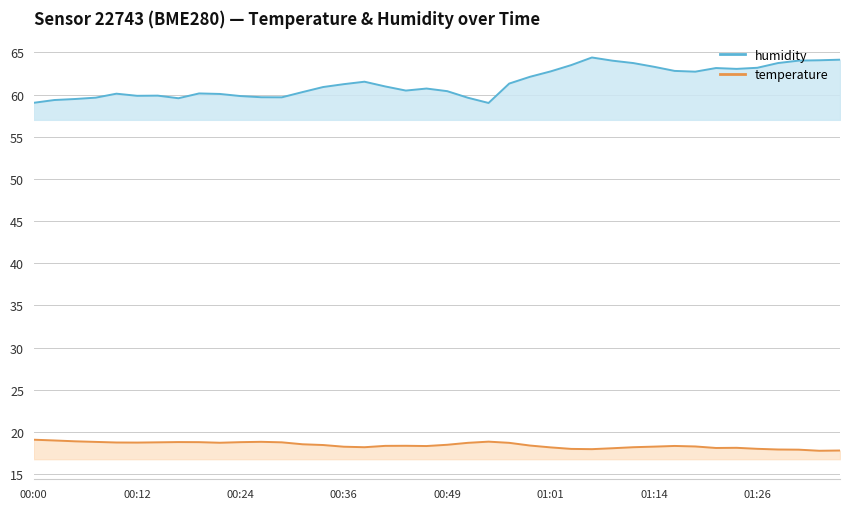

True or false: the data has more than 2 interior local peaks.

True